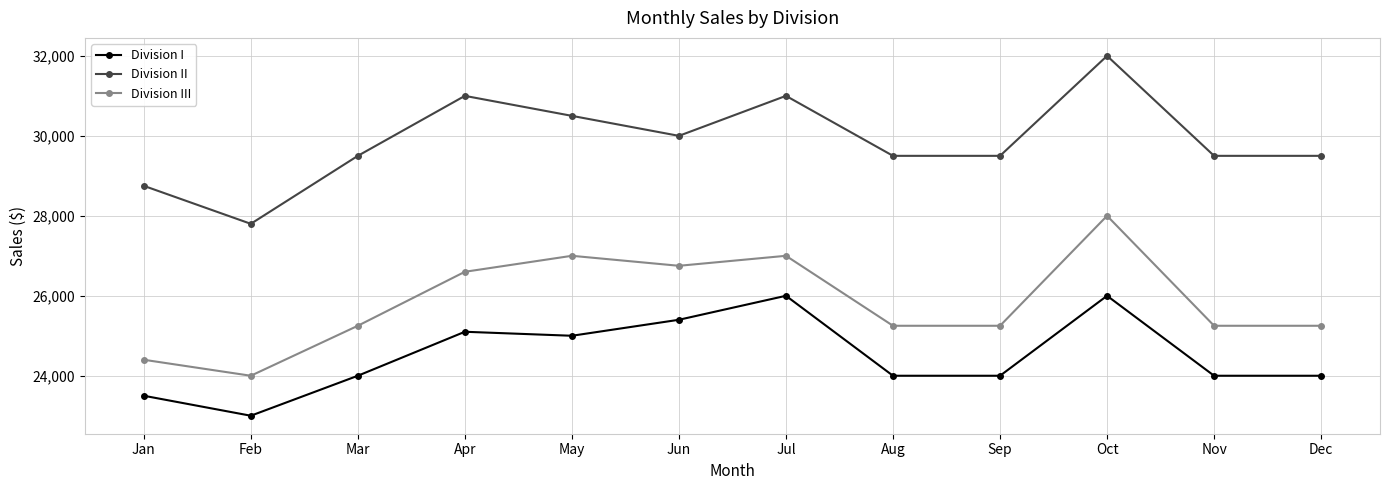

Which series has the largest range (max minus min)?

Division II